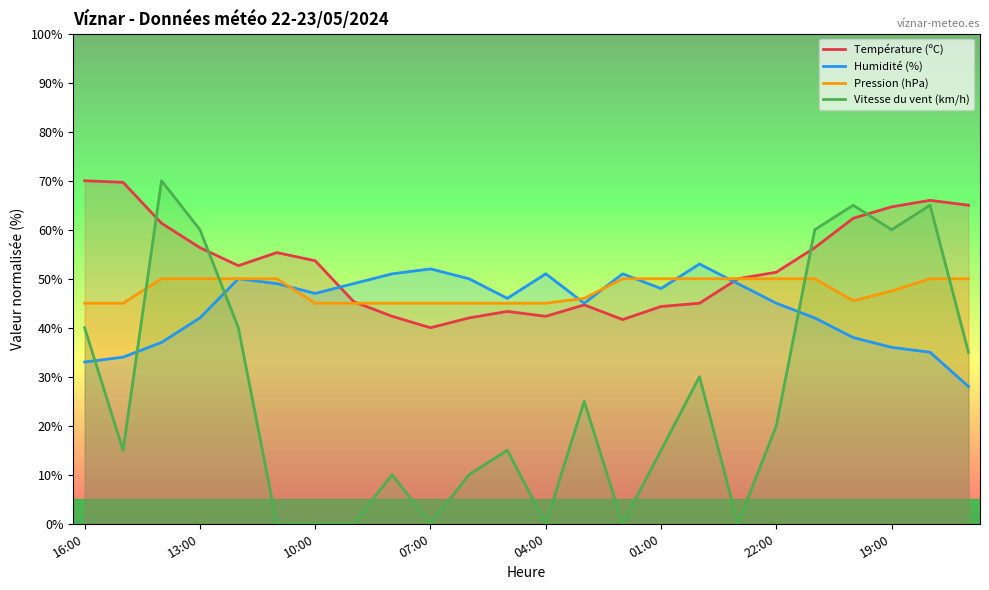

How many interior local valleys does the Humidité (%) series have?

4